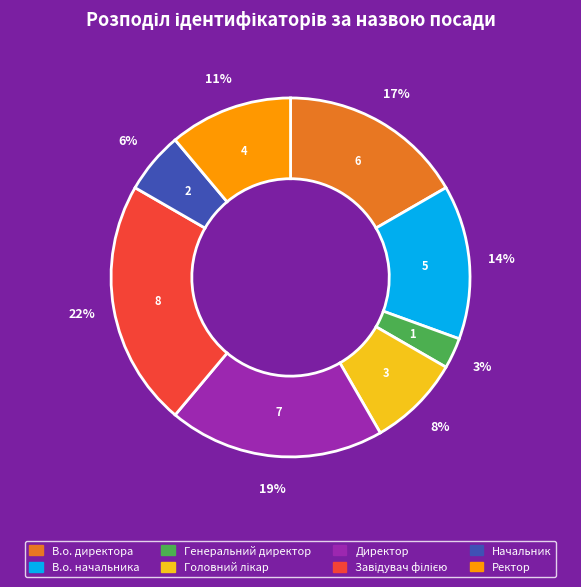

Which has a higher value, Директор or В.о. директора?

Директор